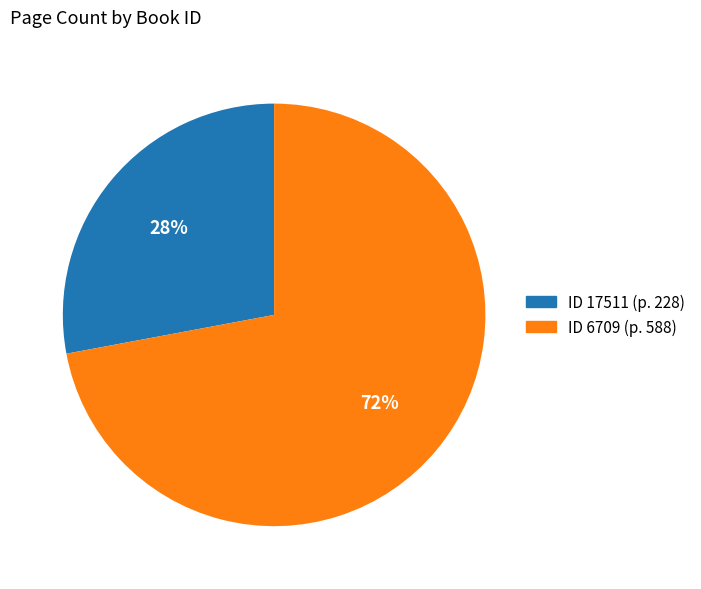

The ID 6709 (p. 588) slice represents 72% of the pie. True or false?

True